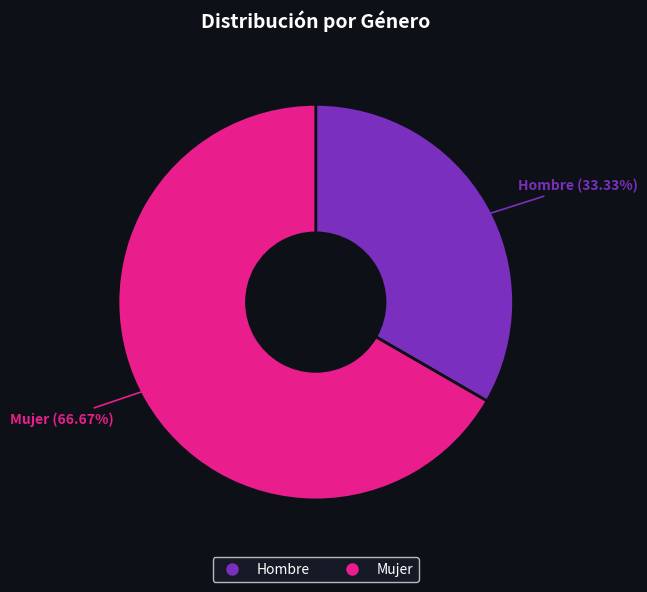

What percentage is the Mujer slice, to the nearest percent?

67%